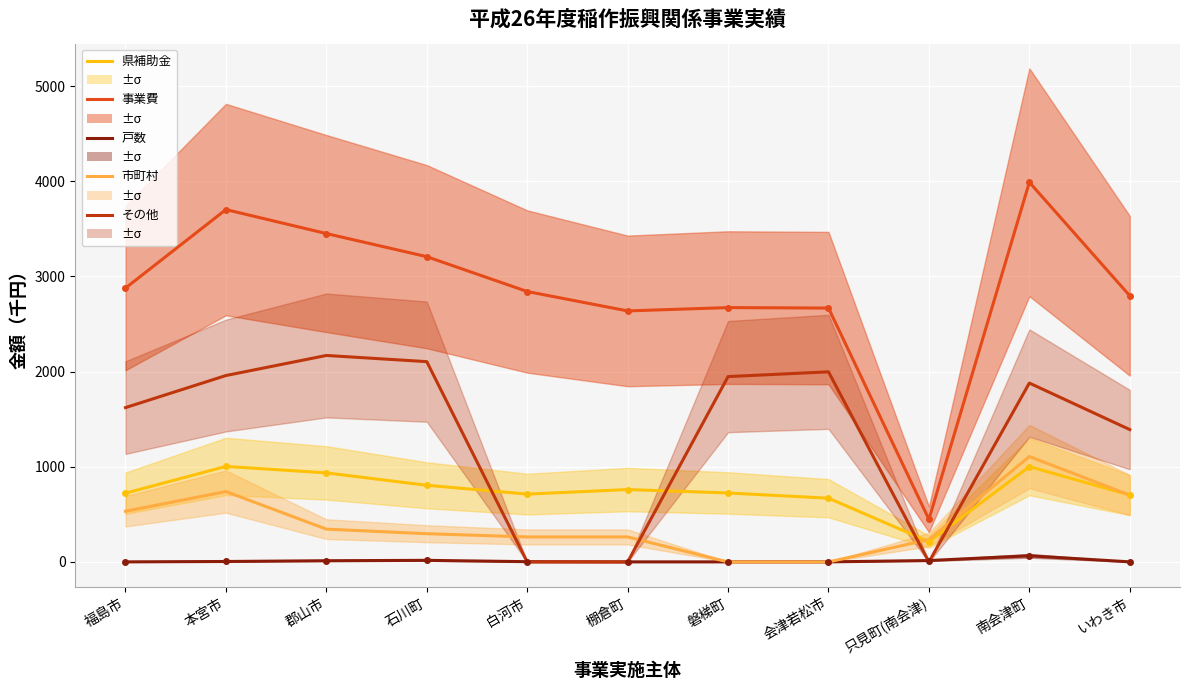

What is the minimum value for 戸数?

1